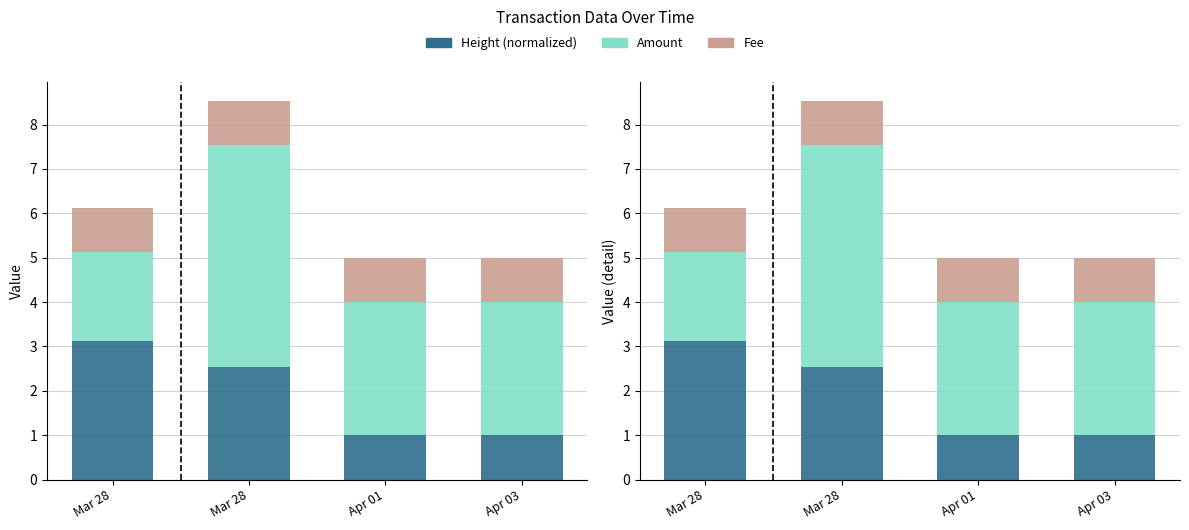

What value does the Amount series have at Mar 28?

5.0